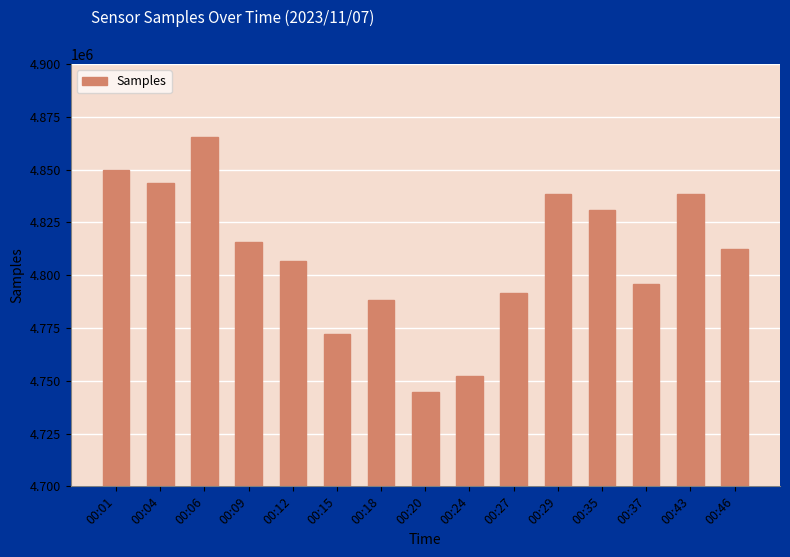

What is the smallest value displayed?

4744760